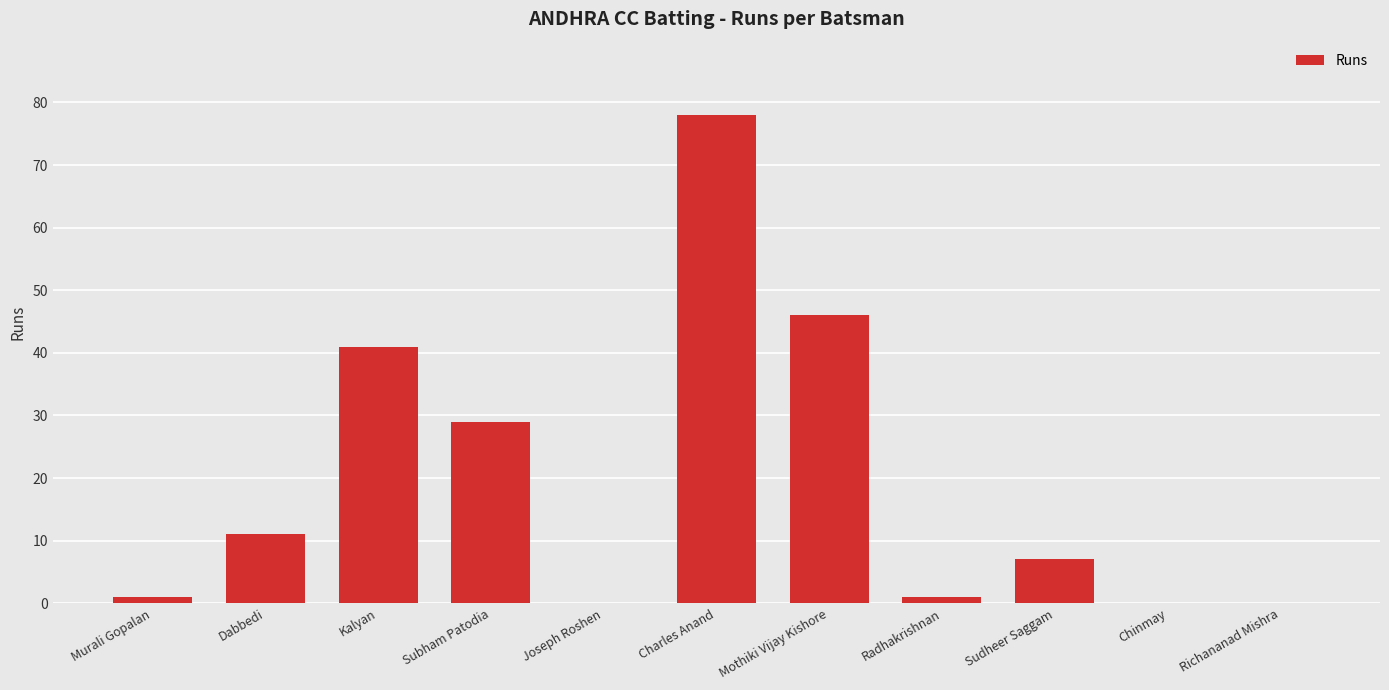

Reading left to right, extract all data points from this chart.

1	11	41	29	0	78	46	1	7	0	0